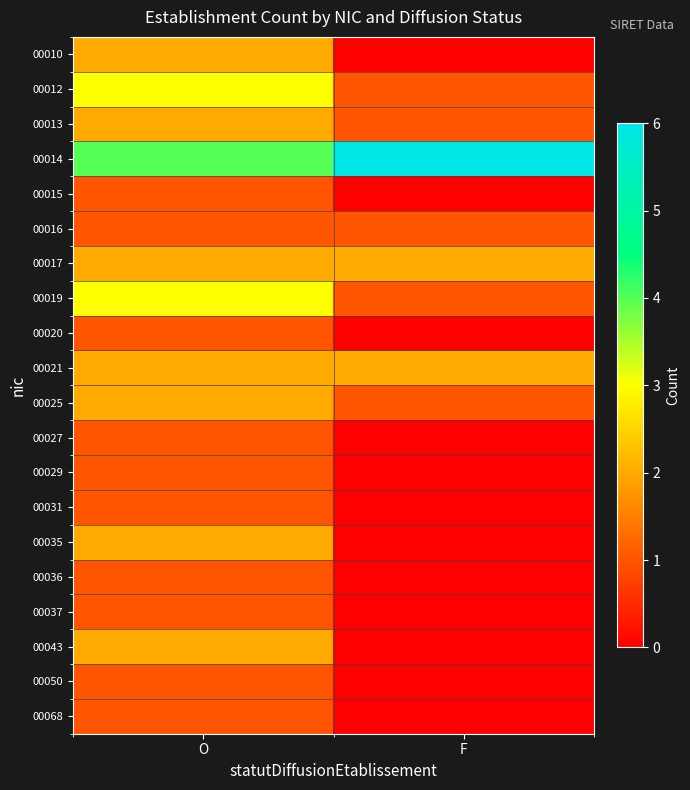

Between F and O, which is larger?

O